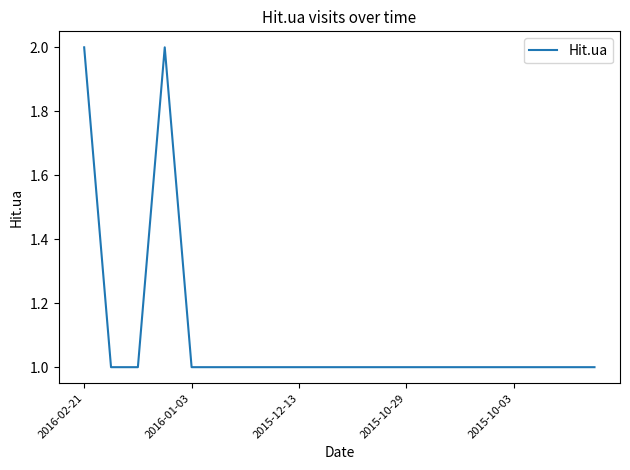

Does the chart have visible grid lines?

No